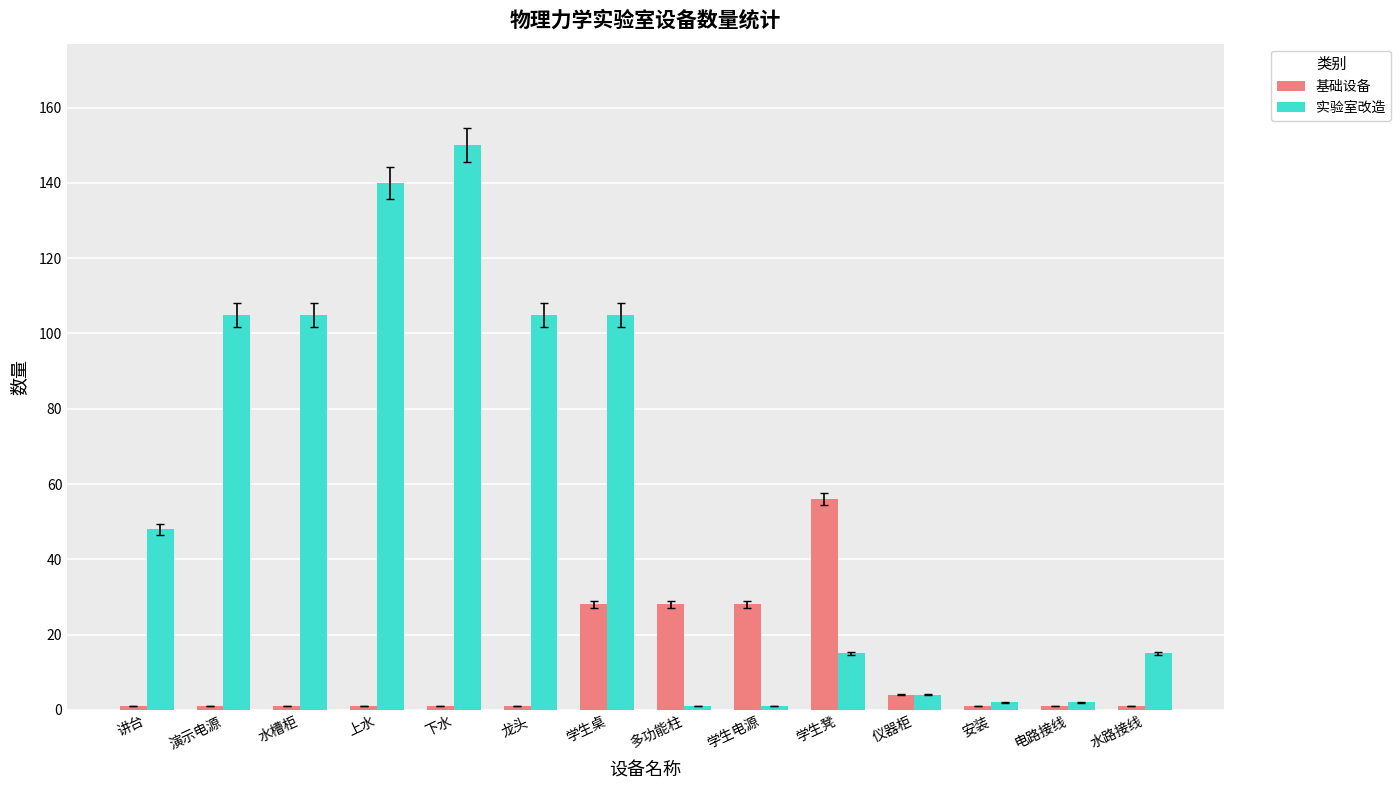

True or false: 基础设备 has a value of 28 at 多功能柱.

True